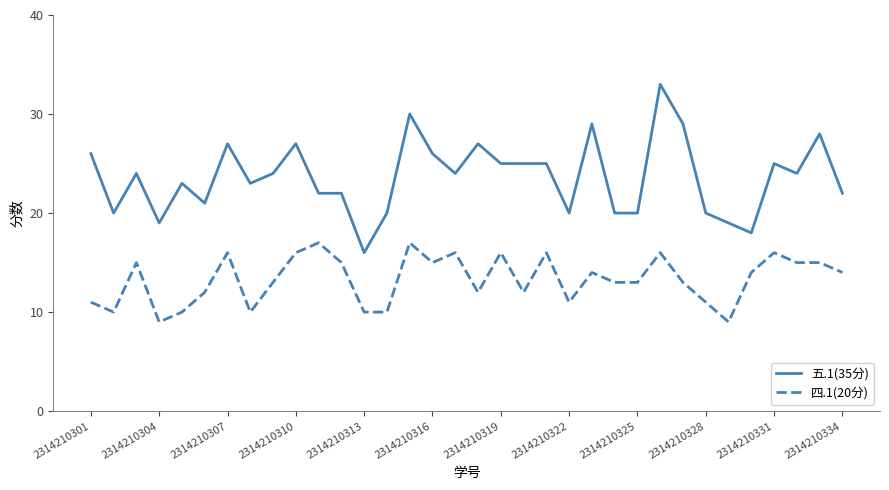

Which series has the largest total across all categories?

五.1(35分)